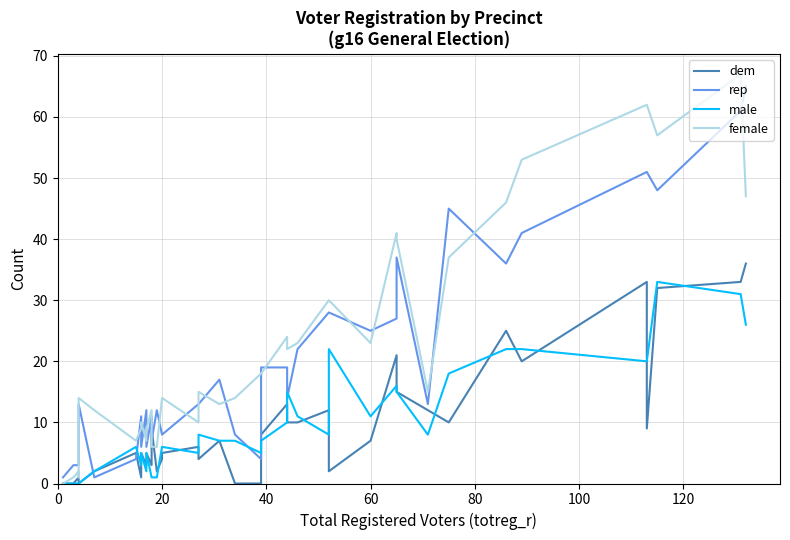

Is the value of rep at 20 greater than the value of female at 32?

No